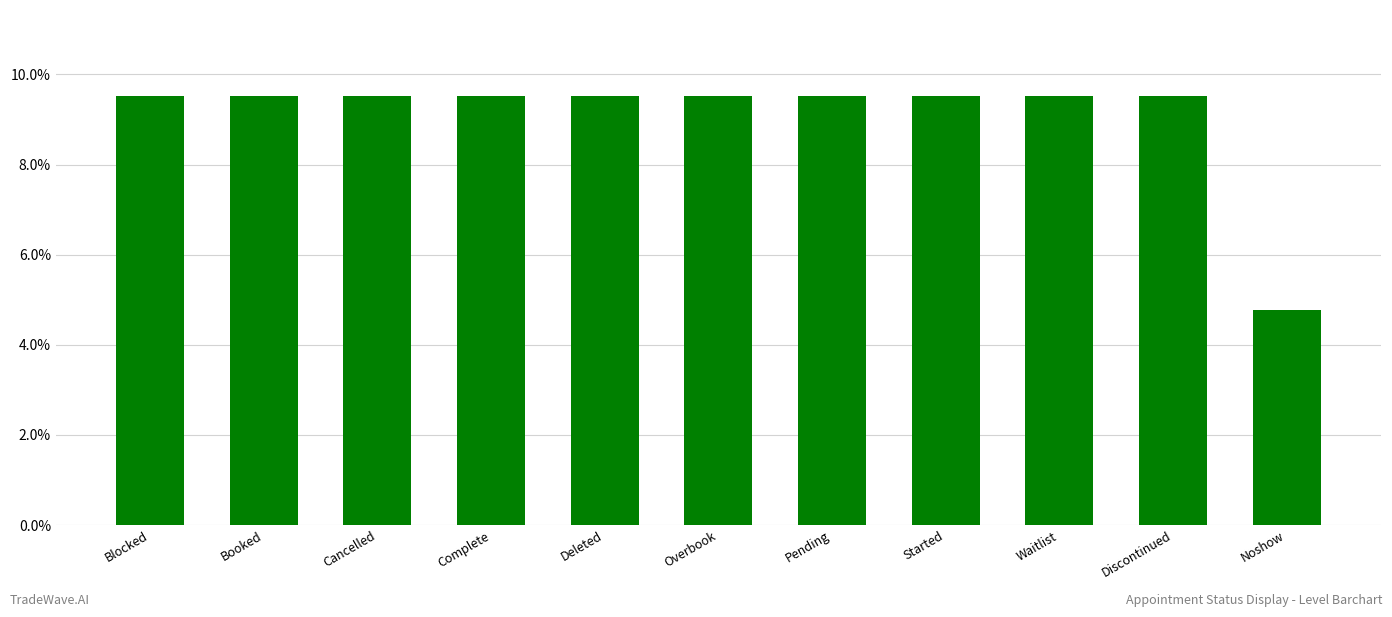

Which has a higher value, Pending or Waitlist?

Pending